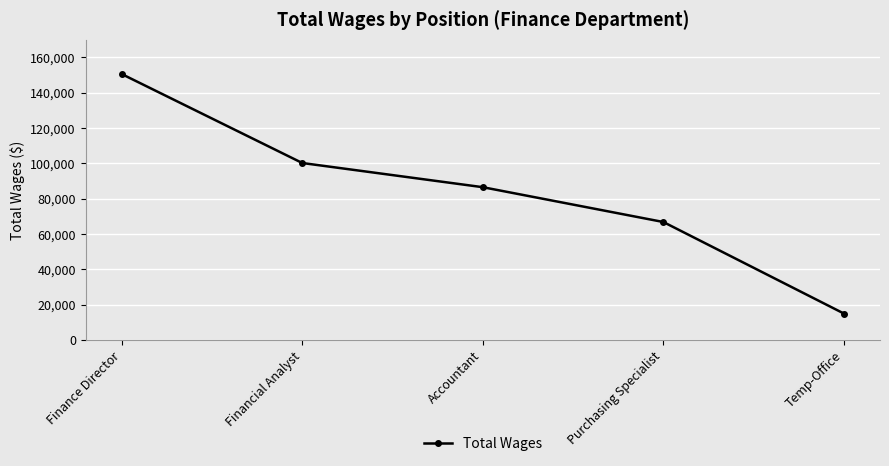

What is the value of the 2nd point from the left?

100118